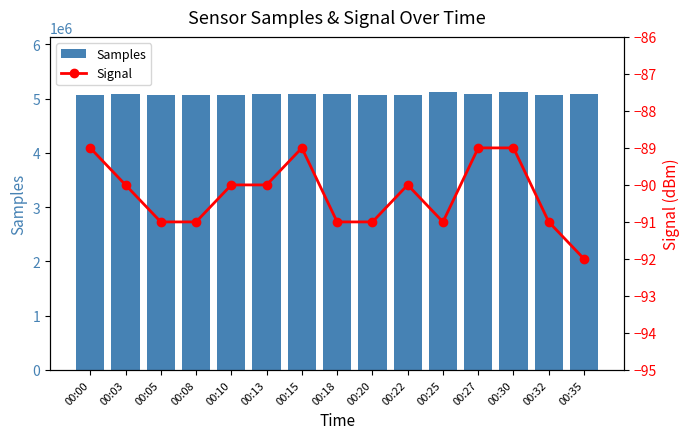

At which label does Signal reach its minimum?

00:35